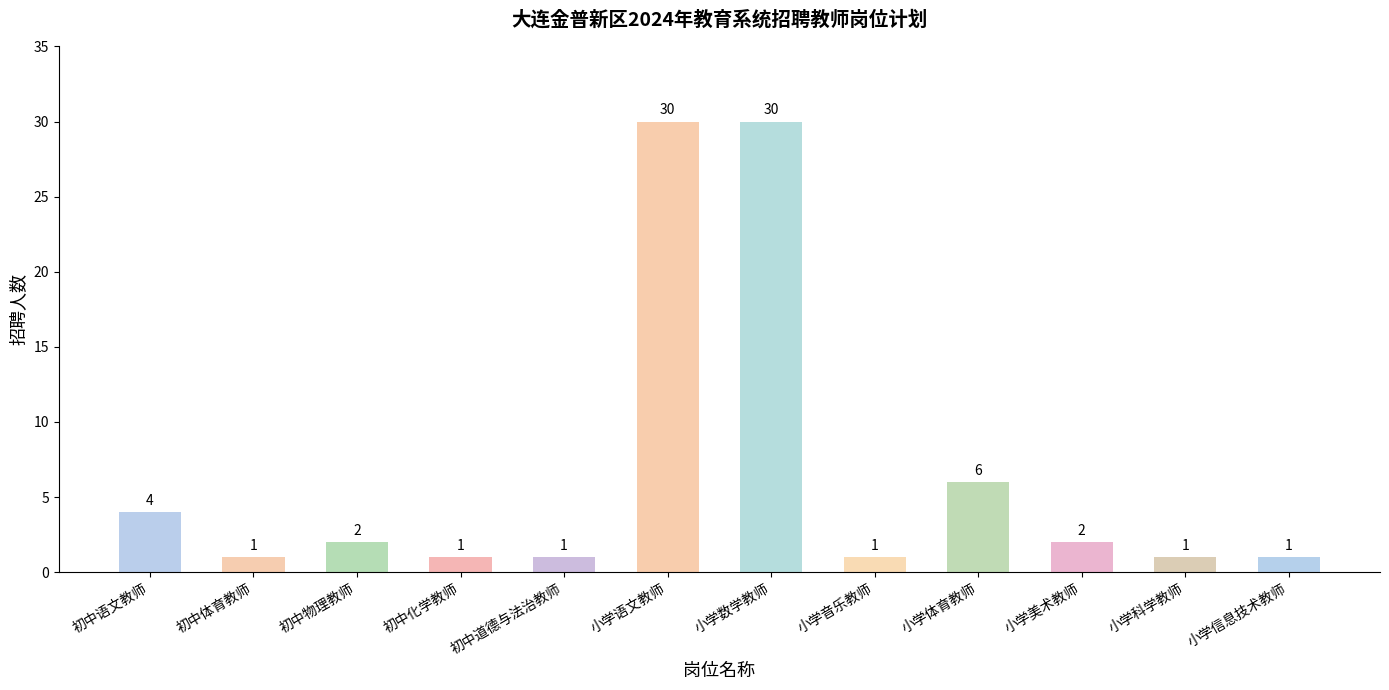

What is the label of the 12th bar from the left?

小学信息技术教师